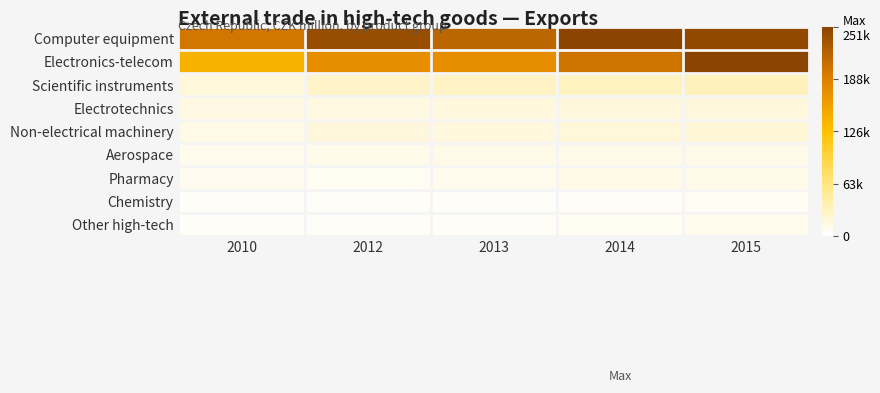

At which category does the chart reach its peak across all series?

2014